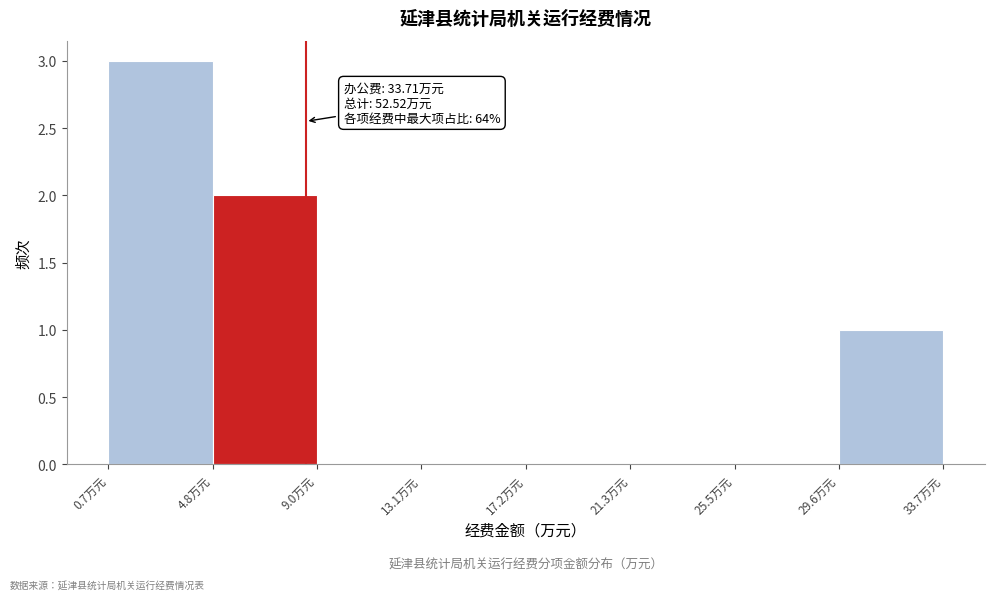

Over which range of the x-axis is the bar tallest?

0.5 to 5.0